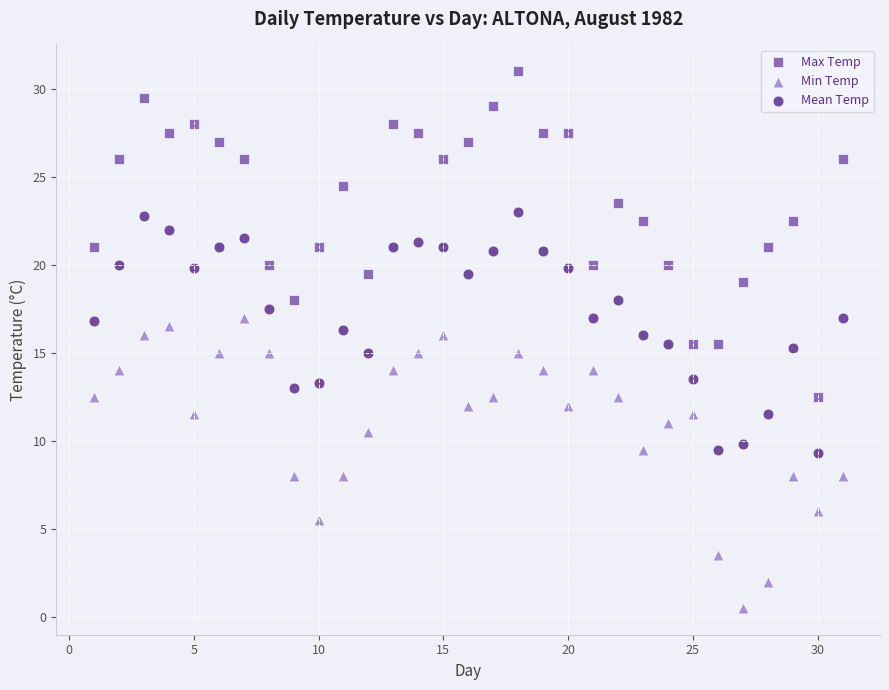

Which series contains the lowest Y value?

Min Temp